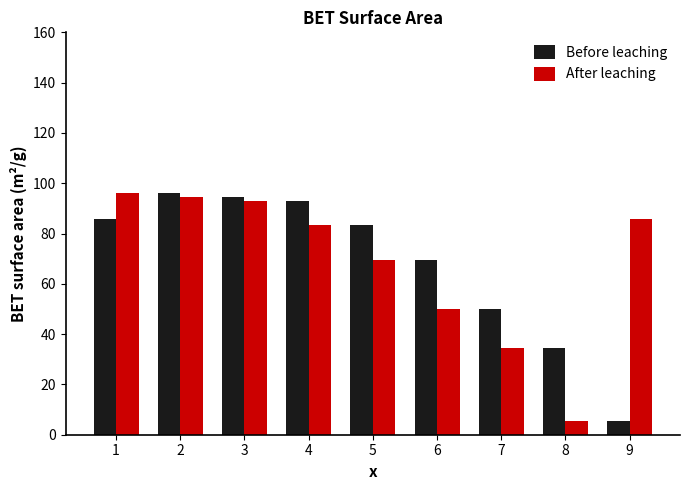

Rank the categories by Before leaching value from lowest to highest.

9, 8, 7, 6, 5, 1, 4, 3, 2